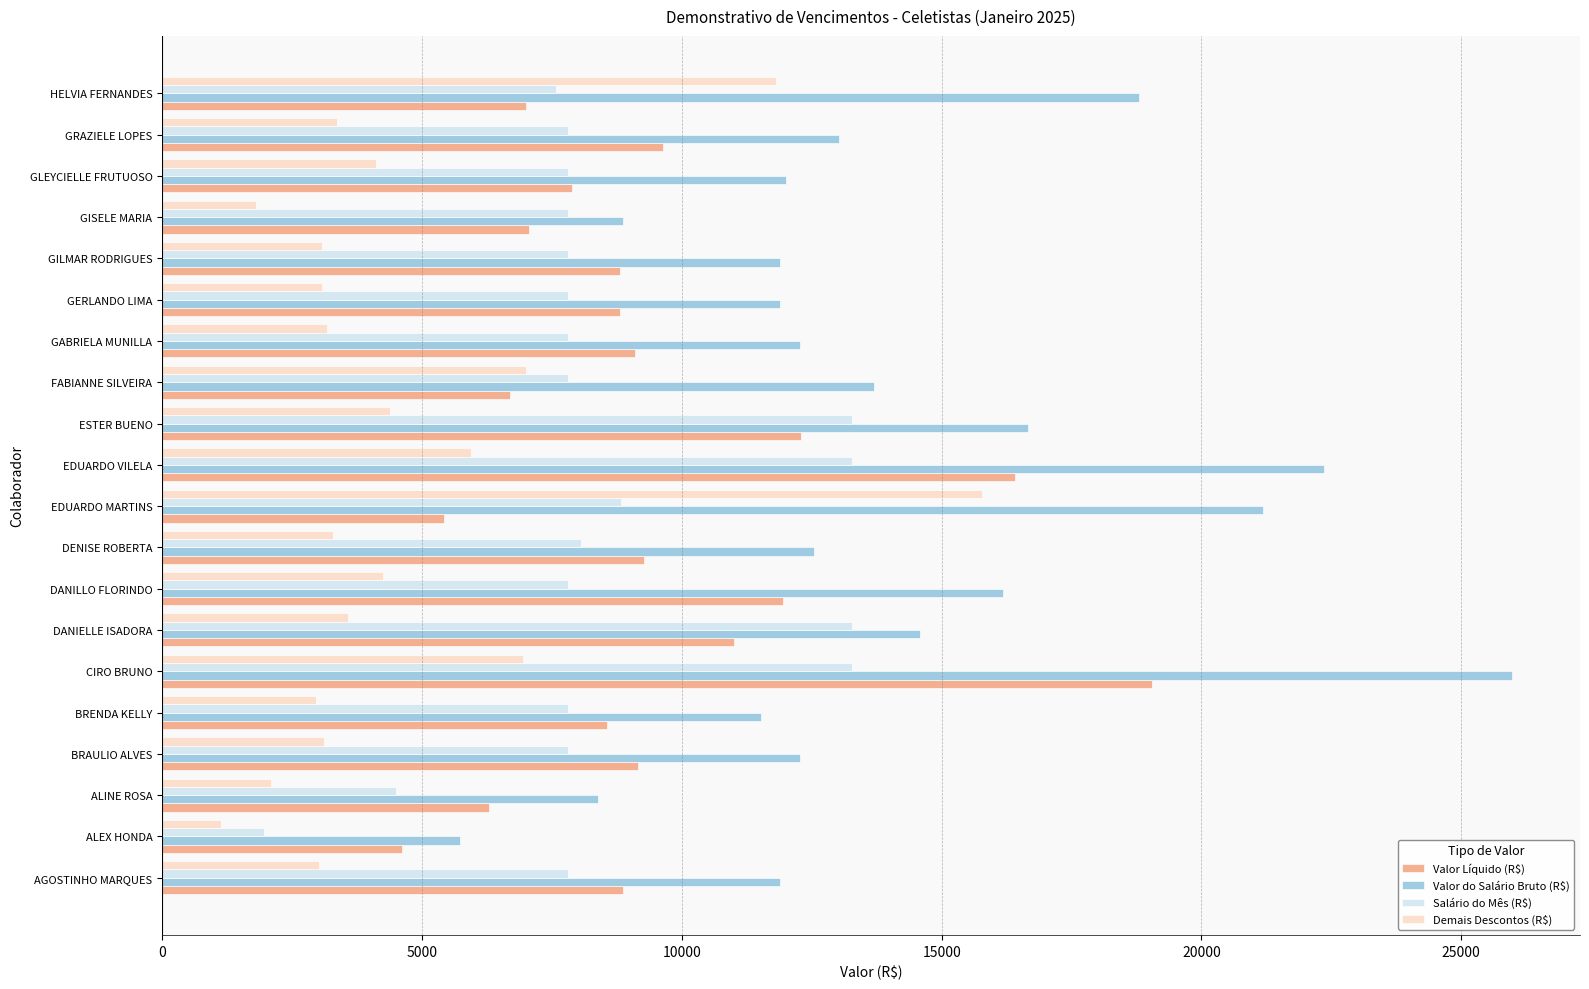

What value does the Valor do Salário Bruto (R$) series have at BRAULIO ALVES?

12276.3